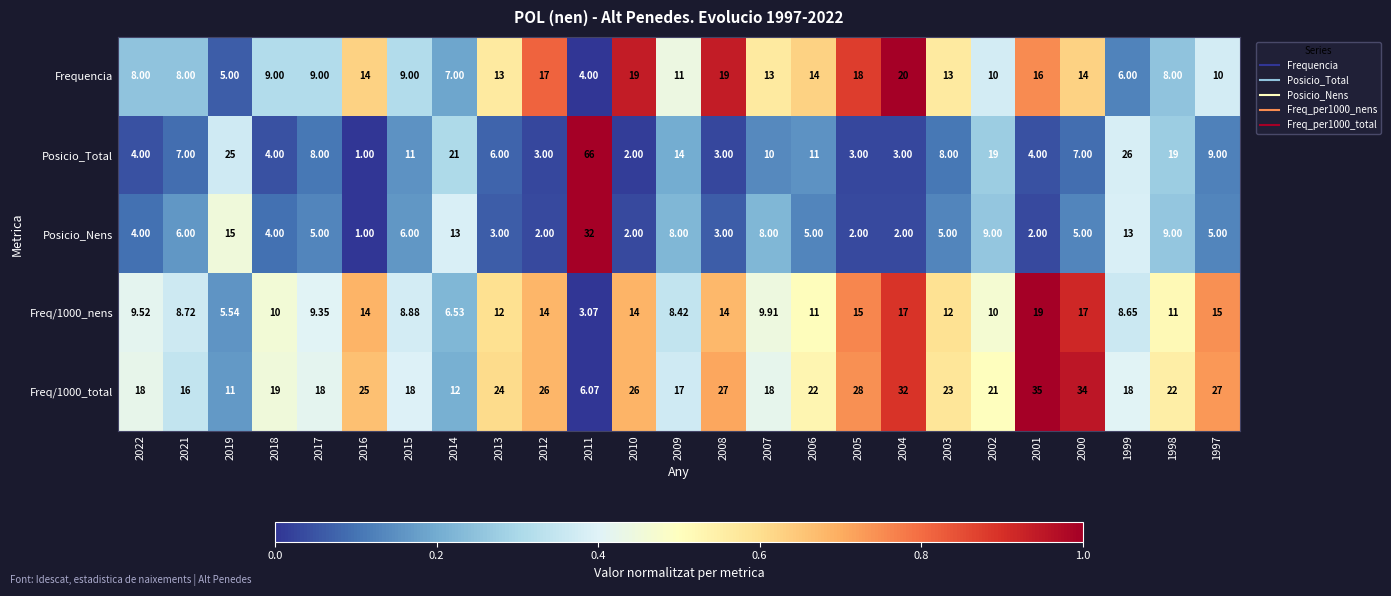

Which series changed the most between 2010 and 2006?

Posicio_Total